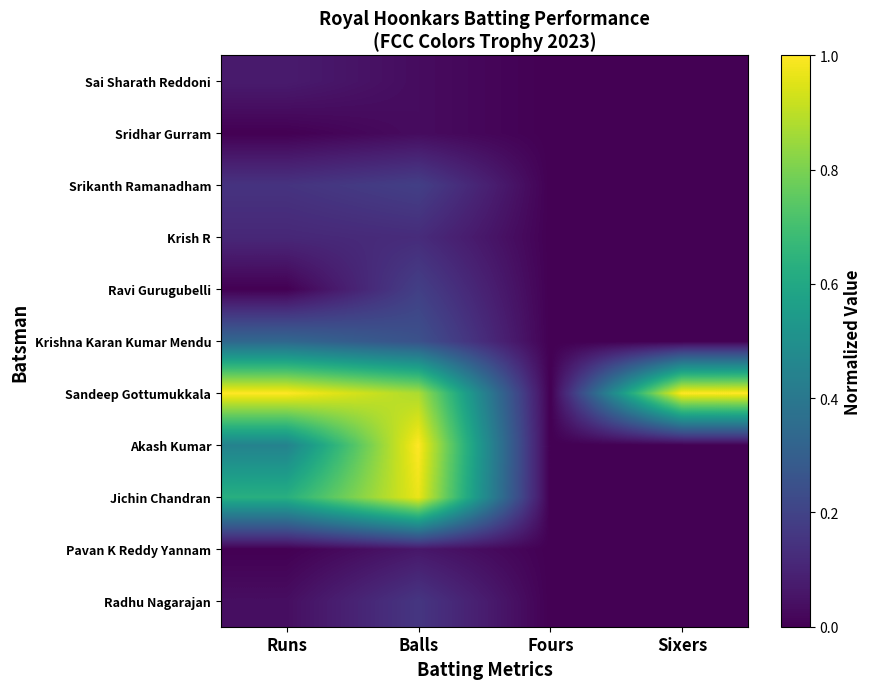

Reading right to left, extract all data points from this chart.

Radhu Nagarajan: Sixers=0.0	Fours=0.0	Balls=0.2	Runs=0.0
Pavan K Reddy Yannam: Sixers=0.0	Fours=0.0	Balls=0.1	Runs=0.0
Jichin Chandran: Sixers=0.0	Fours=0.0	Balls=1.0	Runs=0.6
Akash Kumar: Sixers=0.0	Fours=0.0	Balls=1.0	Runs=0.4
Sandeep Gottumukkala: Sixers=1.0	Fours=0.0	Balls=0.9	Runs=1.0
Krishna Karan Kumar Mendu: Sixers=0.0	Fours=0.0	Balls=0.2	Runs=0.3
Ravi Gurugubelli: Sixers=0.0	Fours=0.0	Balls=0.2	Runs=0.0
Krish R: Sixers=0.0	Fours=0.0	Balls=0.1	Runs=0.1
Srikanth Ramanadham: Sixers=0.0	Fours=0.0	Balls=0.2	Runs=0.1
Sridhar Gurram: Sixers=0.0	Fours=0.0	Balls=0.0	Runs=0.0
Sai Sharath Reddoni: Sixers=0.0	Fours=0.0	Balls=0.0	Runs=0.1